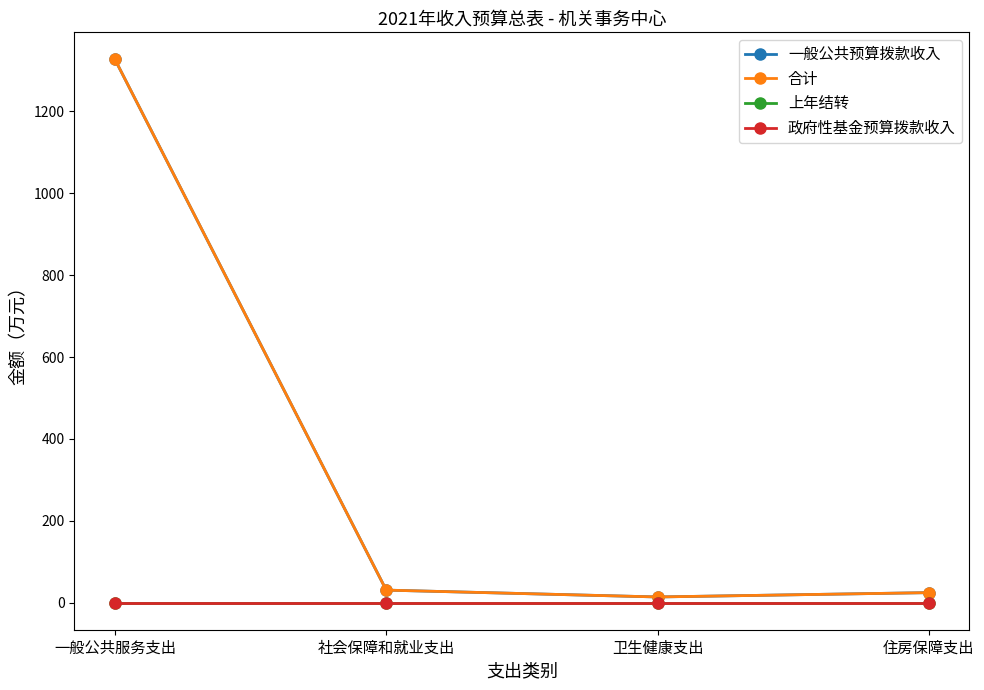

Which series has the largest total across all categories?

一般公共预算拨款收入